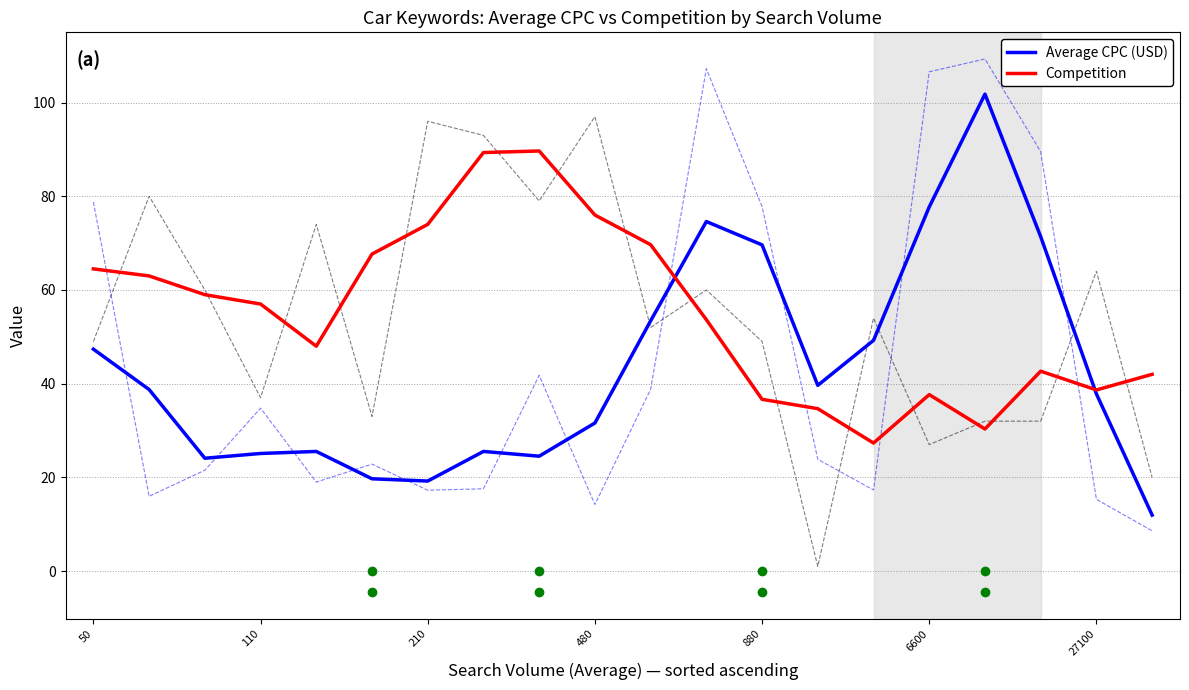

In Competition, how many points are lower than both neighbors (excluding endpoints)?

4